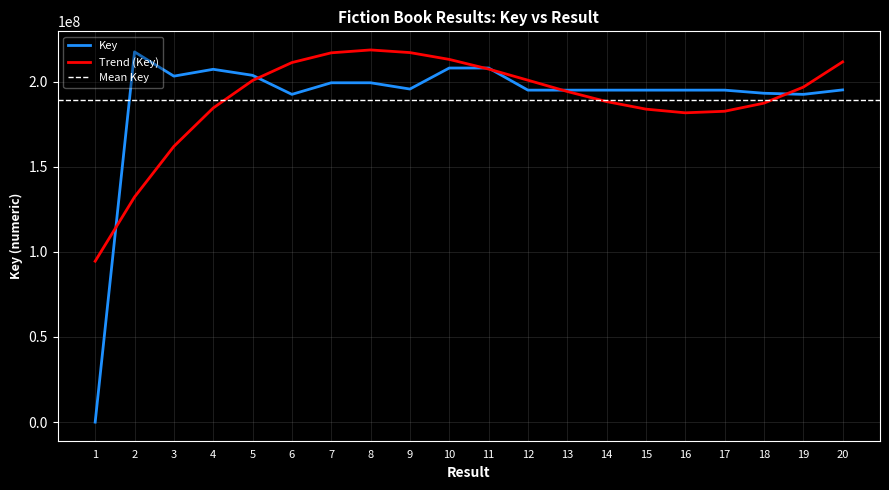

How many points are higher than both their immediate neighbors (excluding endpoints)?

6